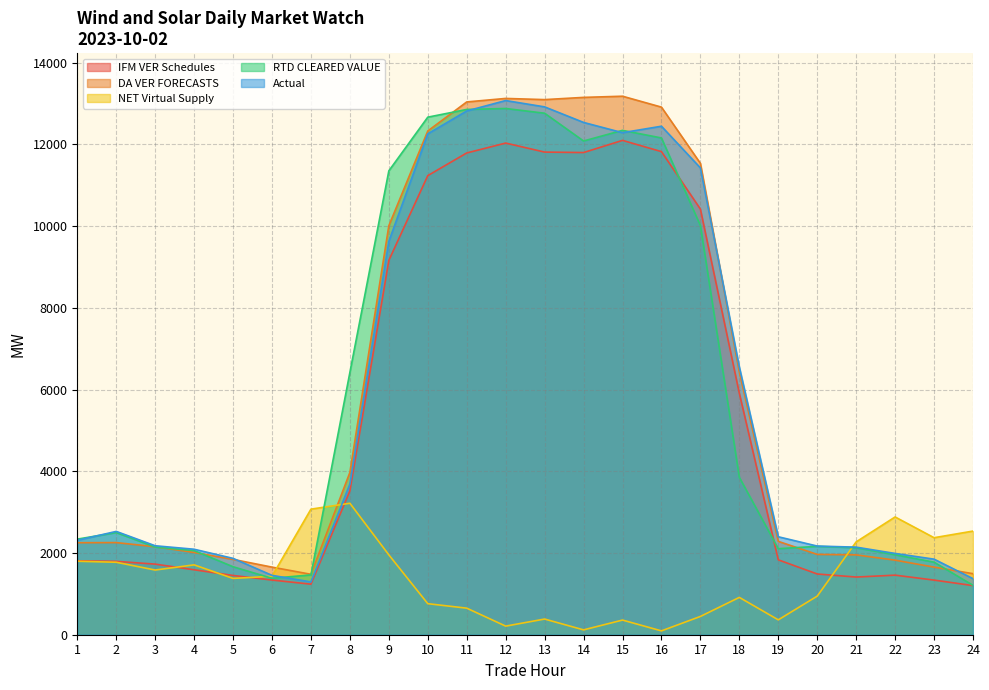

At 21, list the series in order from smallest to largest.

IFM VER Schedules, DA VER FORECASTS, RTD CLEARED VALUE, Actual, NET Virtual Supply